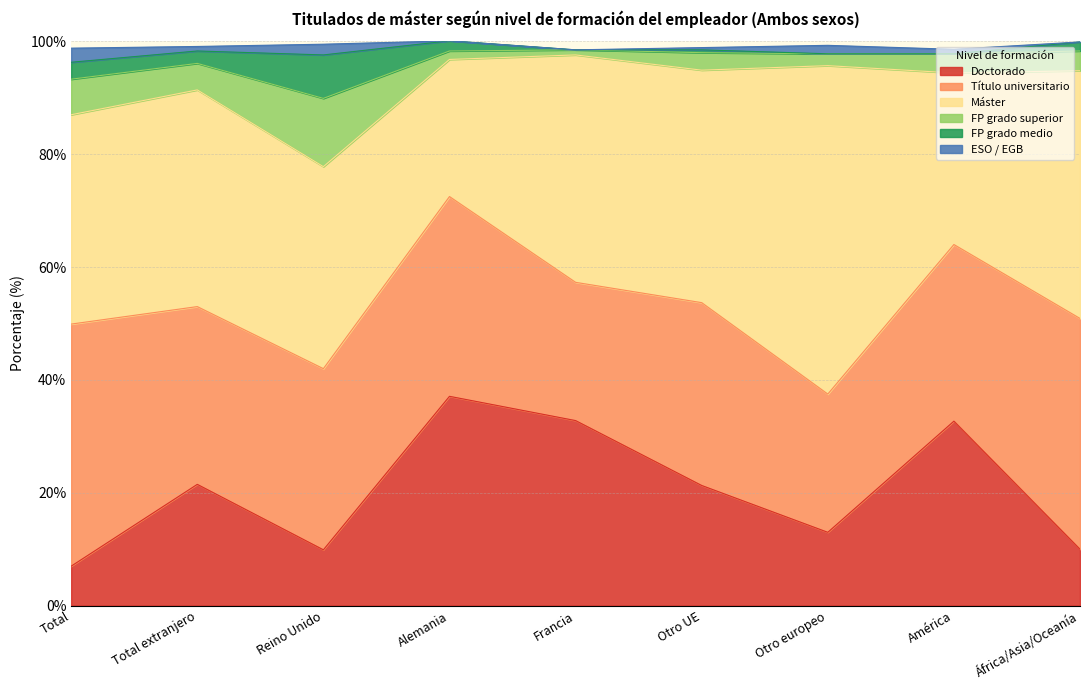

True or false: ESO / EGB and Doctorado cross at least once.

False